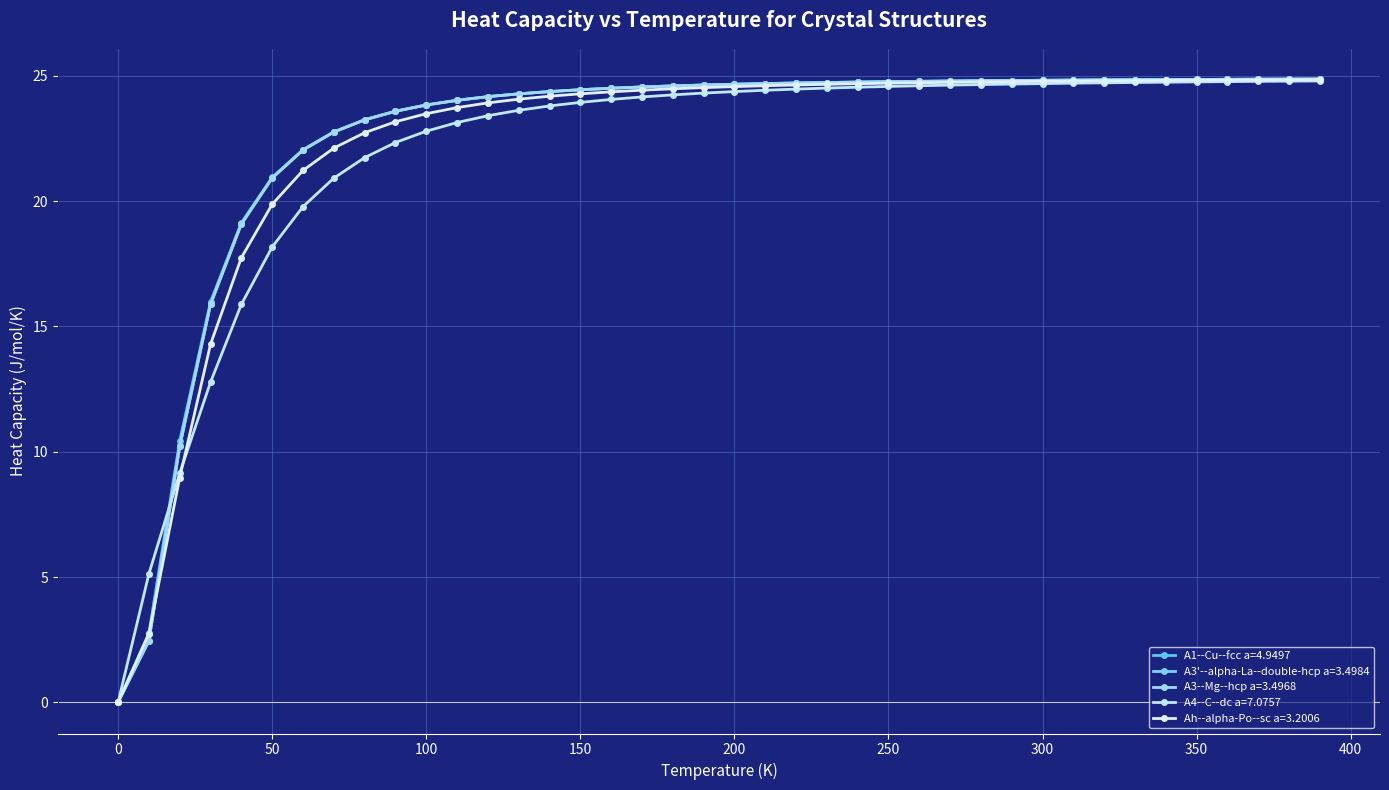

At which label is A3'--alpha-La--double-hcp a=3.4984 closest to 12?

20